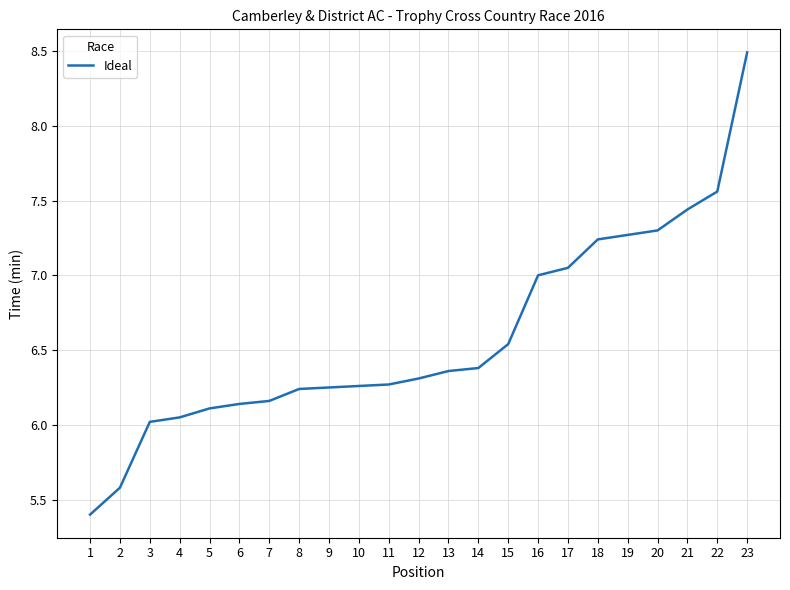

What is the greatest value displayed?

8.5